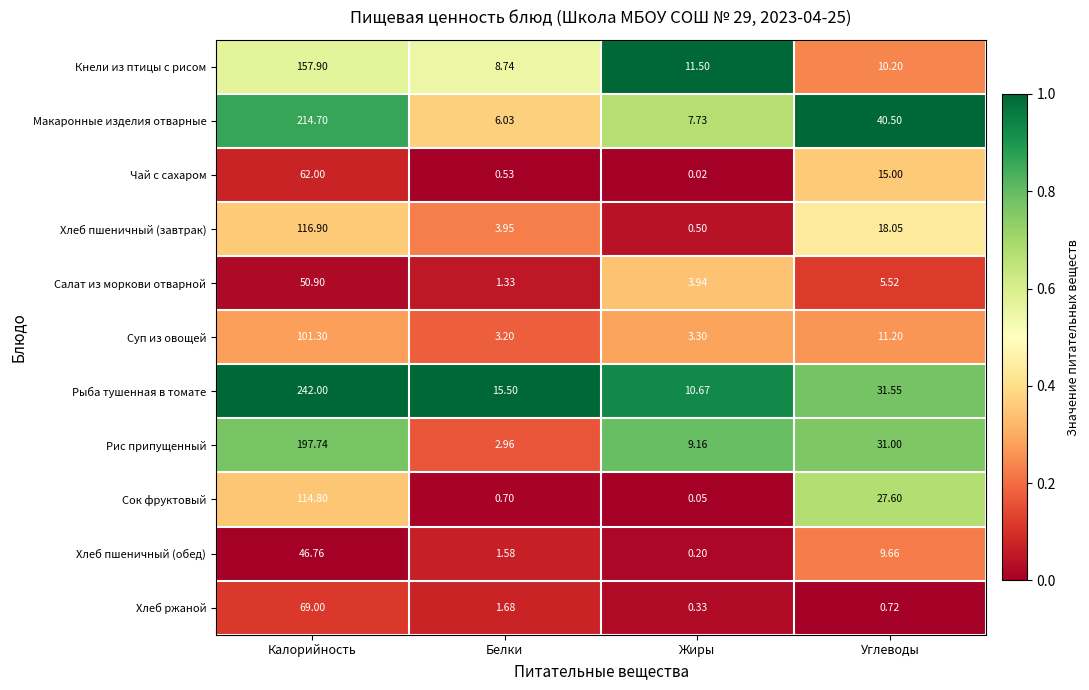

What is the total value across all series at Белки?

46.2